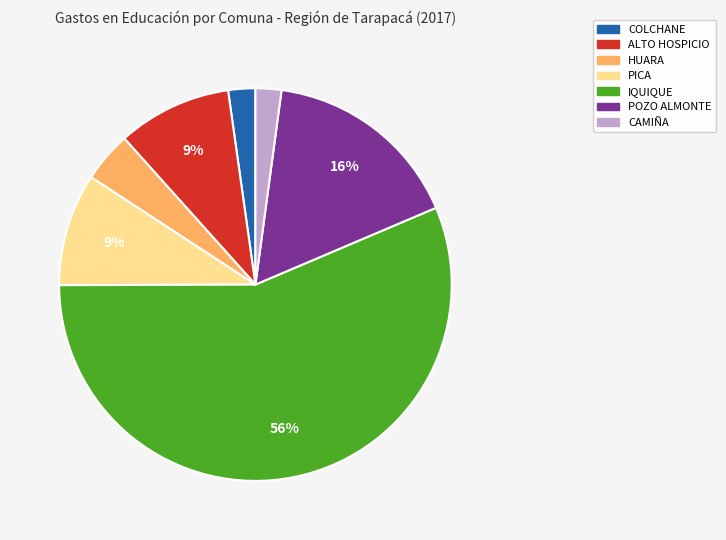

What is the largest slice in the pie chart?

IQUIQUE